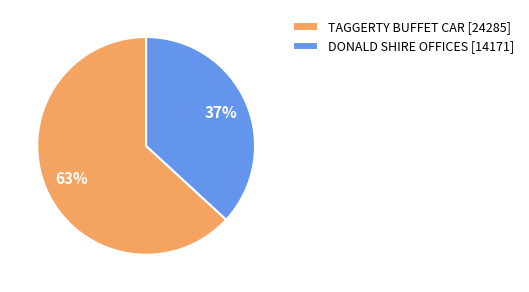

True or false: DONALD SHIRE OFFICES accounts for 25% of the total.

False